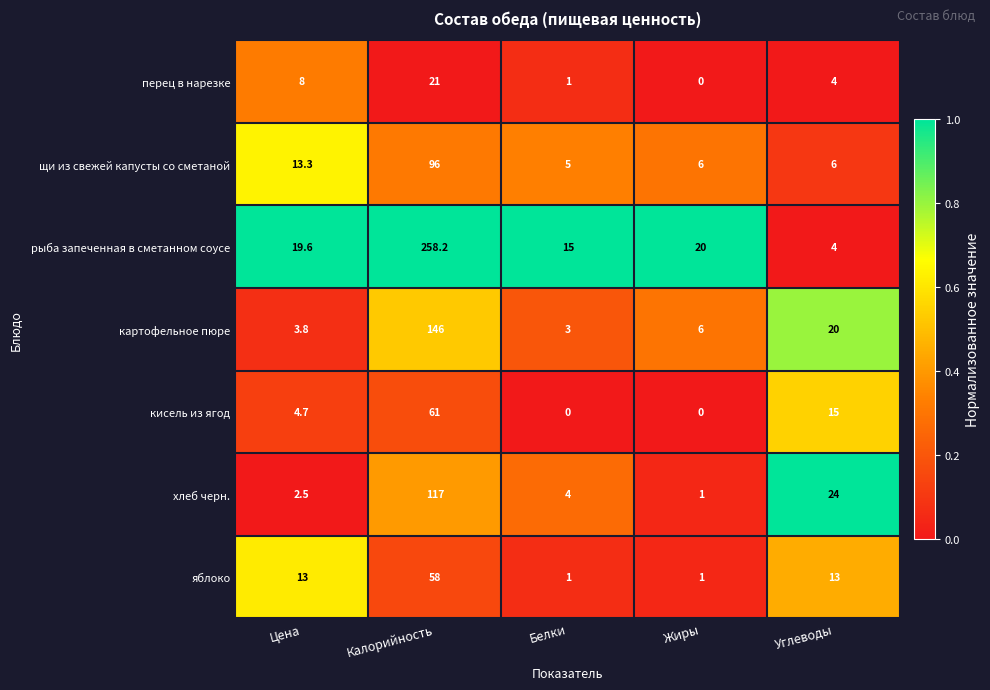

How many distinct data groups are displayed?

7